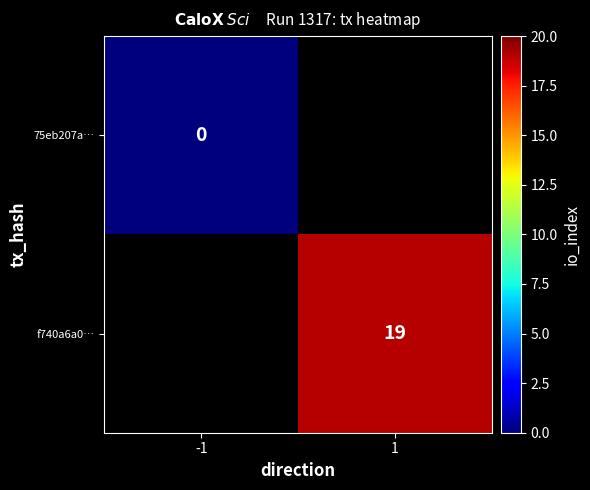

What is the minimum value shown in the chart?

-1